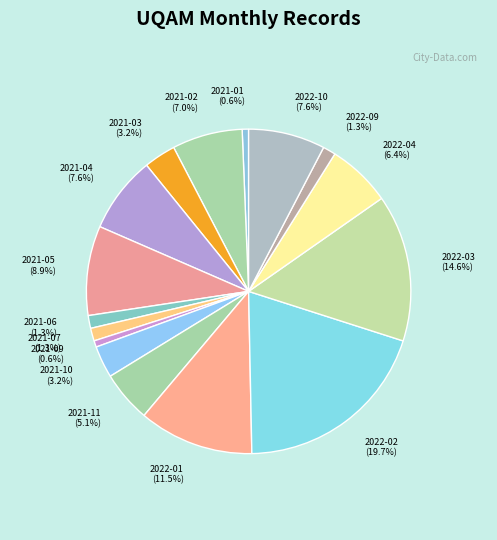

Is the sum of 2022-04 (6.4%) and 2021-06 (1.3%) greater than half?

No